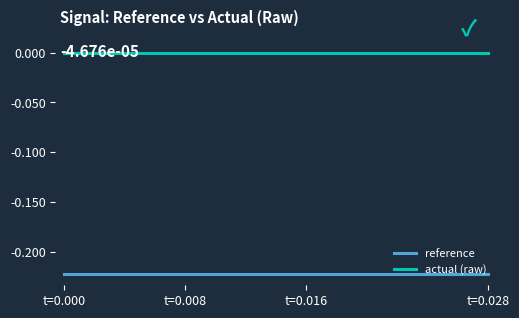

List the series in order of their peak value, highest first.

actual (raw), reference